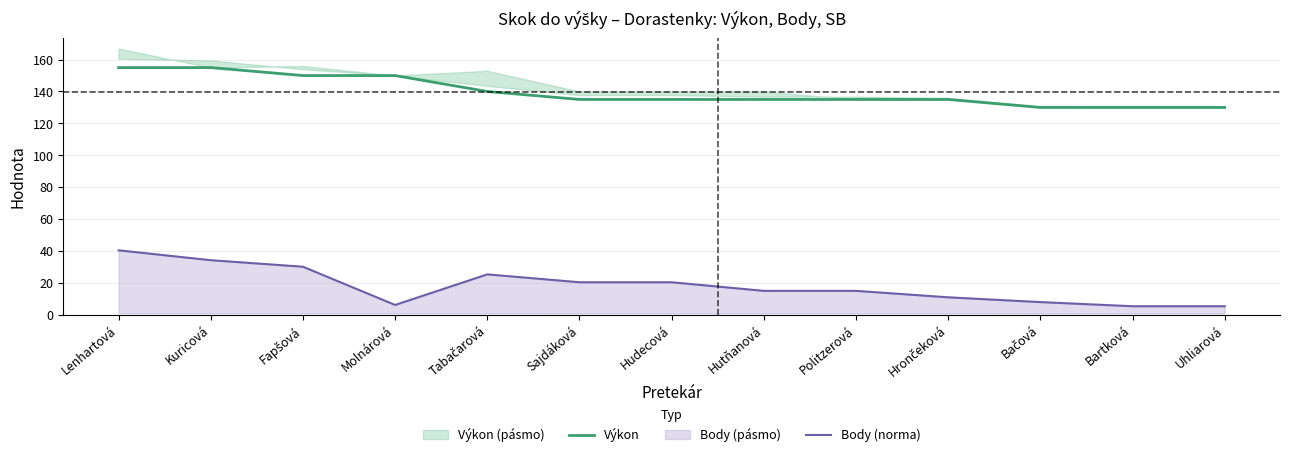

List the series in order of their peak value, lowest first.

Body (norma), Výkon